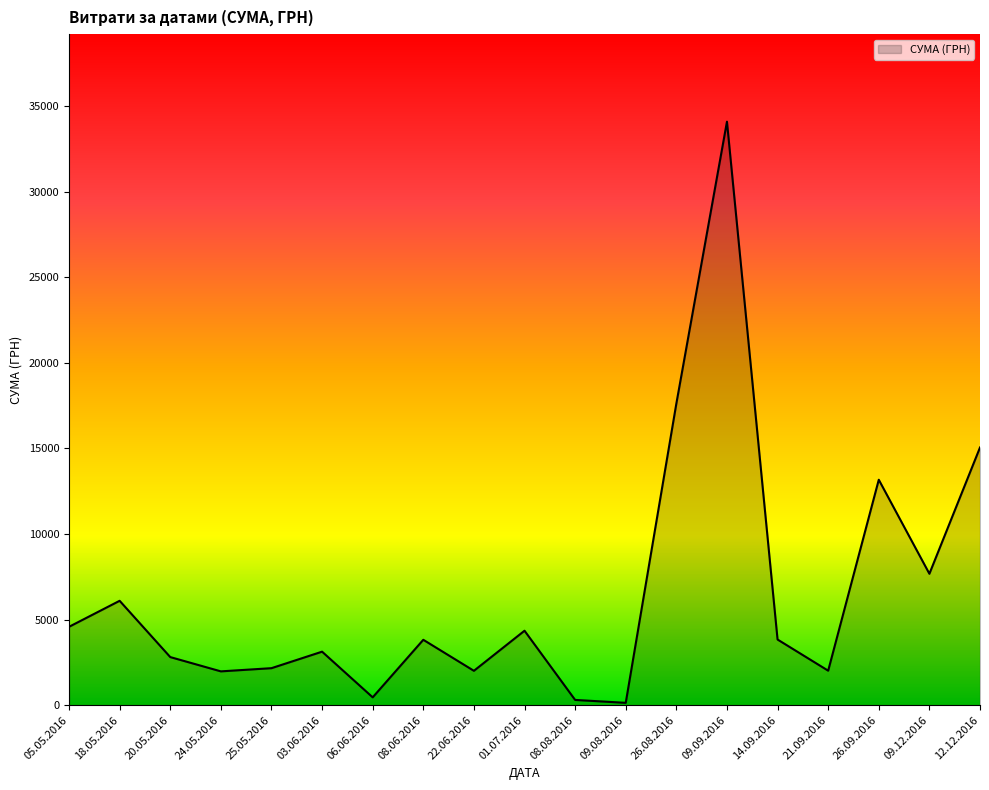

Where is the data nearest to the value 17110?

26.08.2016